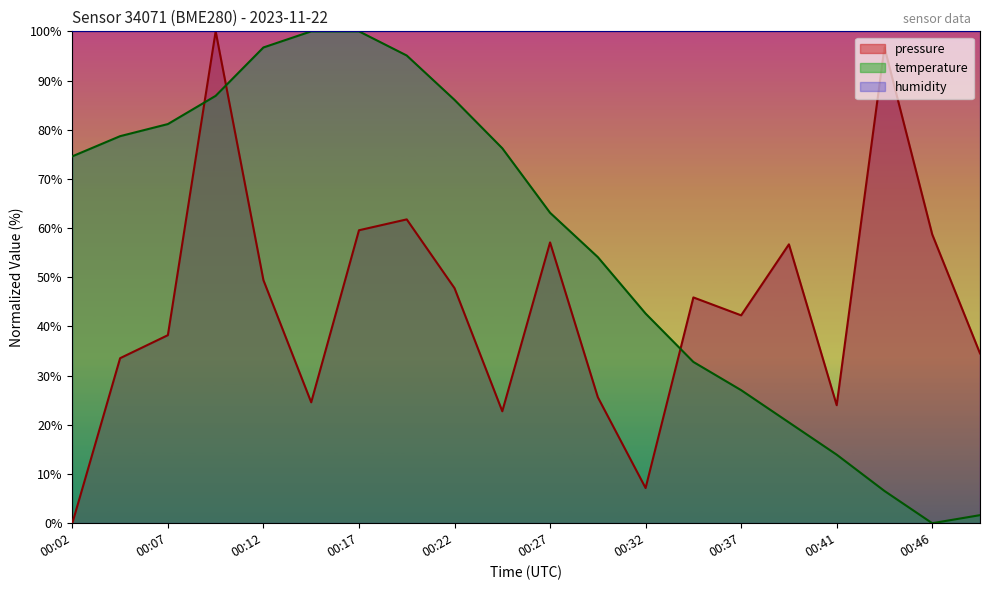

How many positive values does the pressure series have?

19